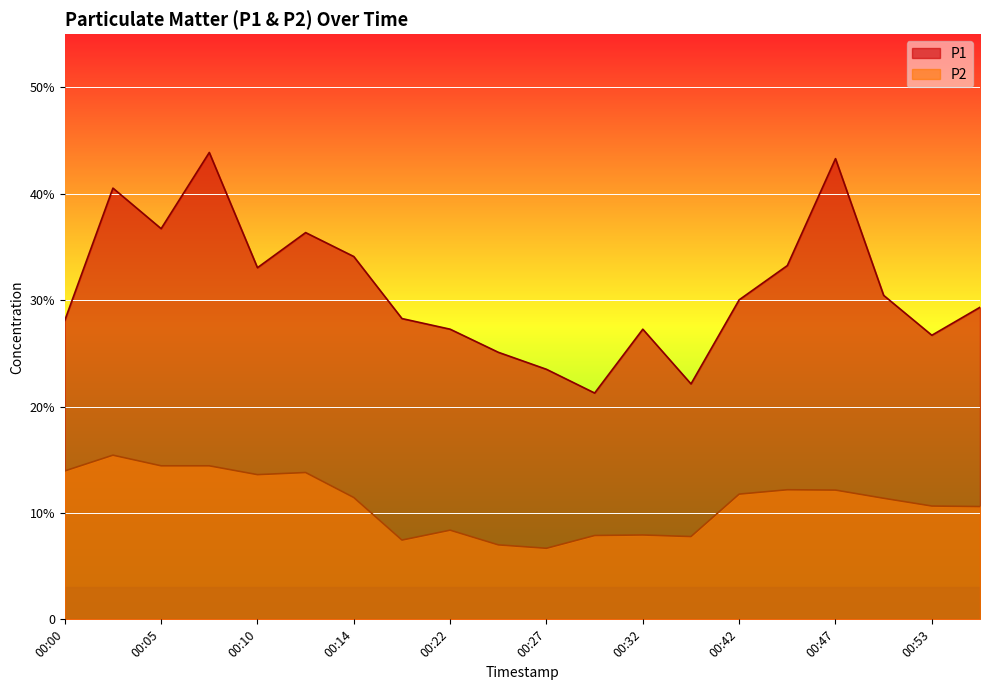

Is the value of P1 at 00:05 greater than the value of P2 at 00:35?

Yes